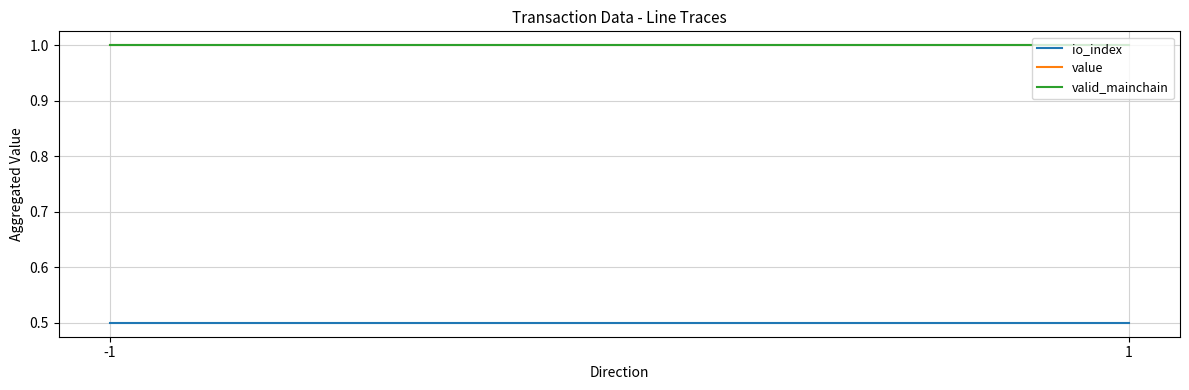

Read the value value at 1.

1.0